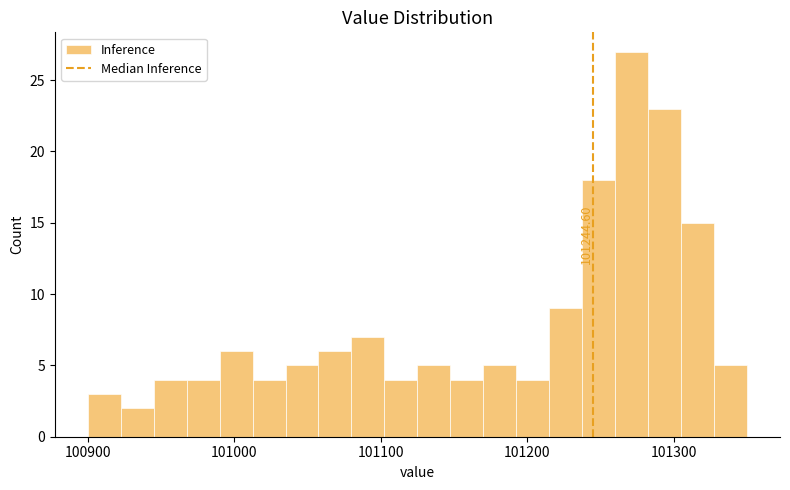

Around what value on the x-axis is the tallest bar? Give the approximate position of its centre, as read against the axis.

101270